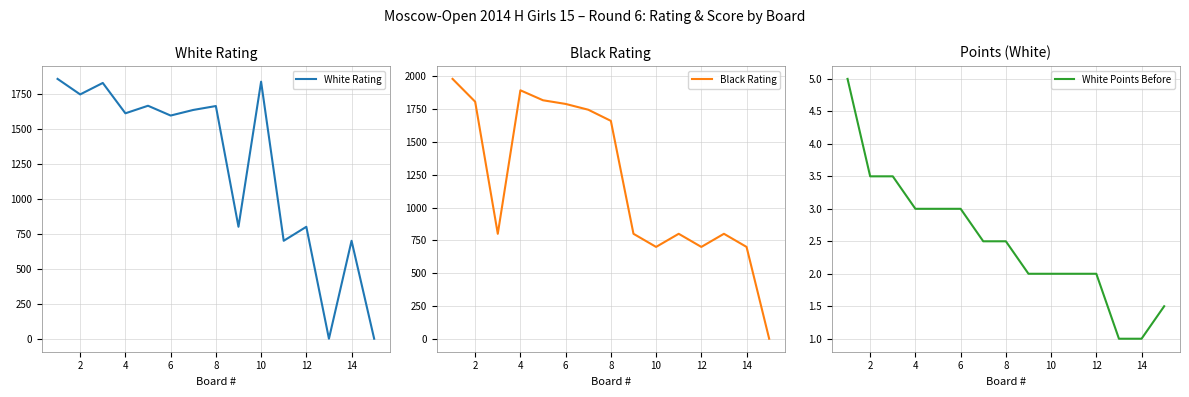

What is the difference between the White Points Before values at 10 and 8?

0.5